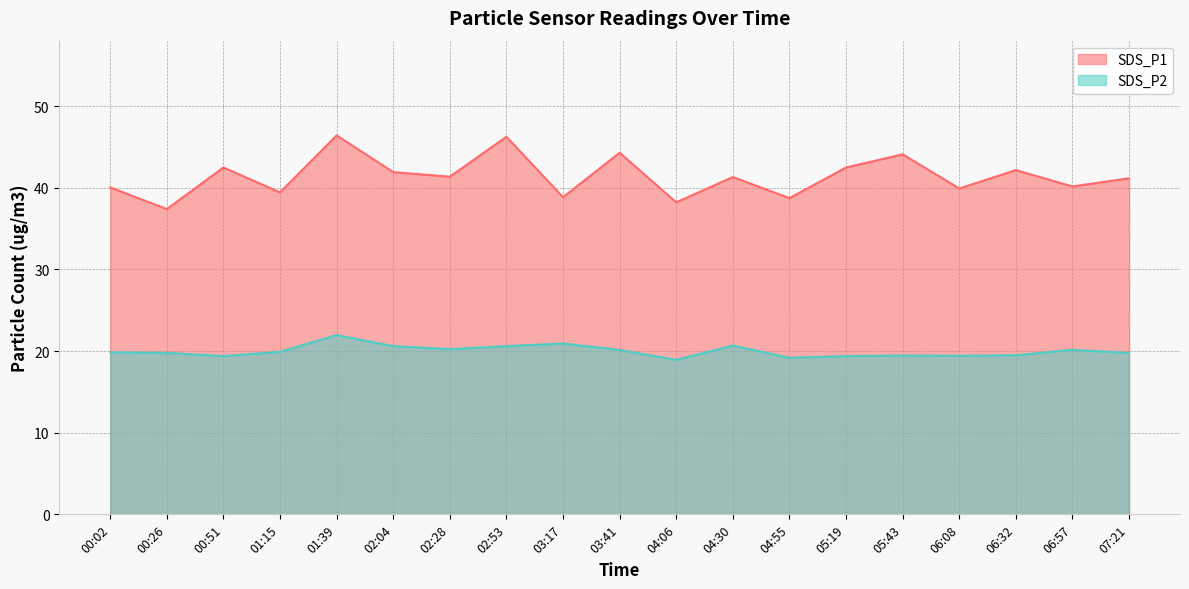

What is the difference between the highest and lowest values at 01:15?

19.5